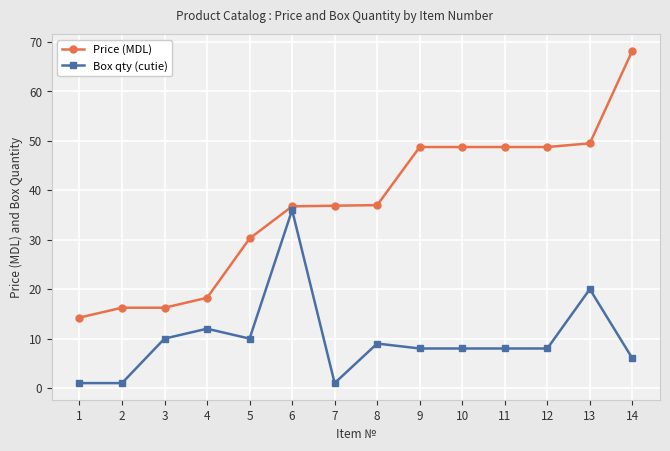

True or false: Box qty (cutie) and Price (MDL) cross at least once.

False